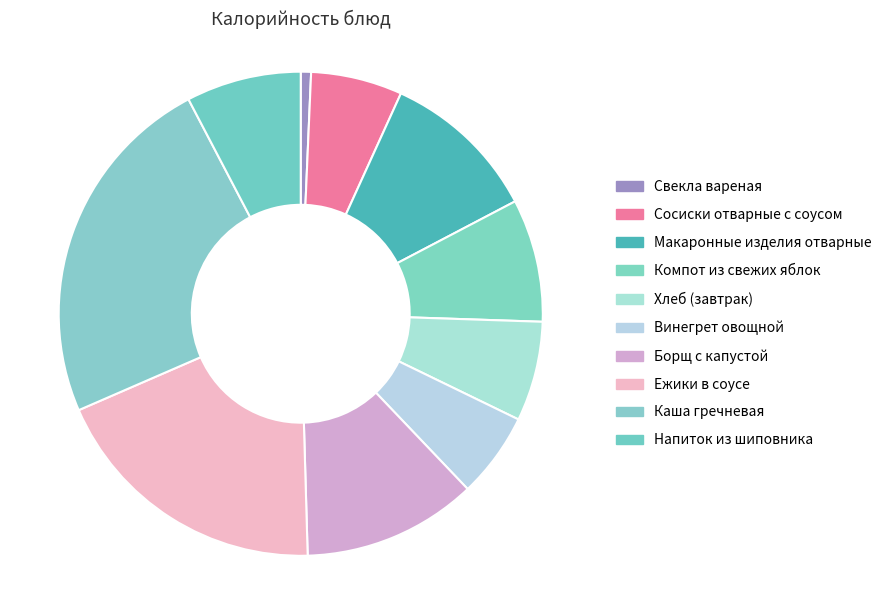

Is it true that Хлеб (завтрак) is 15% of the pie?

False